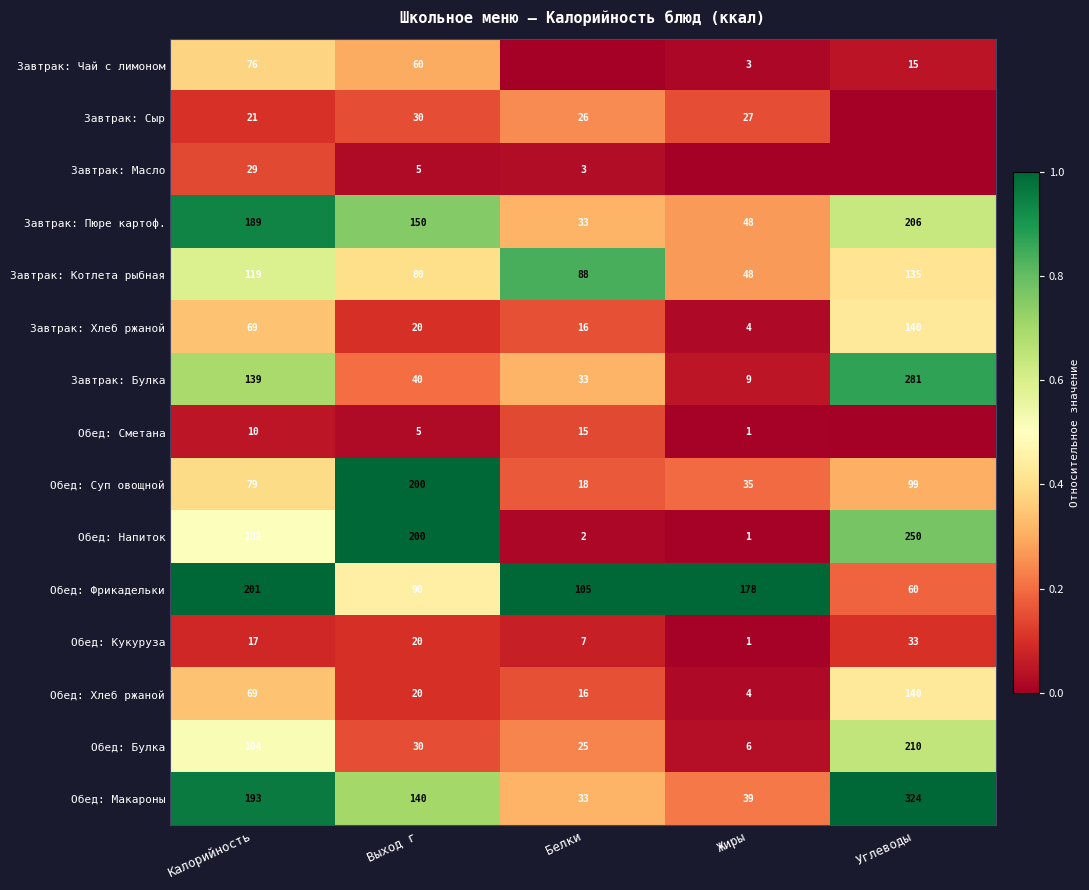

What is the total value across all series at Выход г?

1090